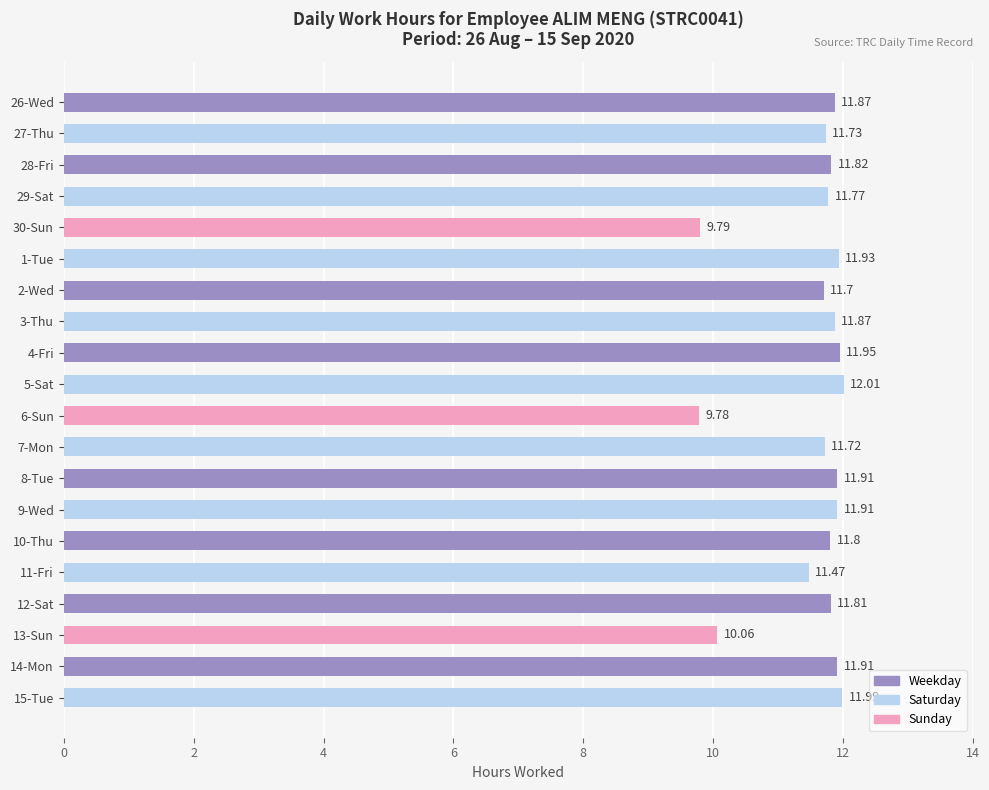

Are the bars horizontal?

Yes